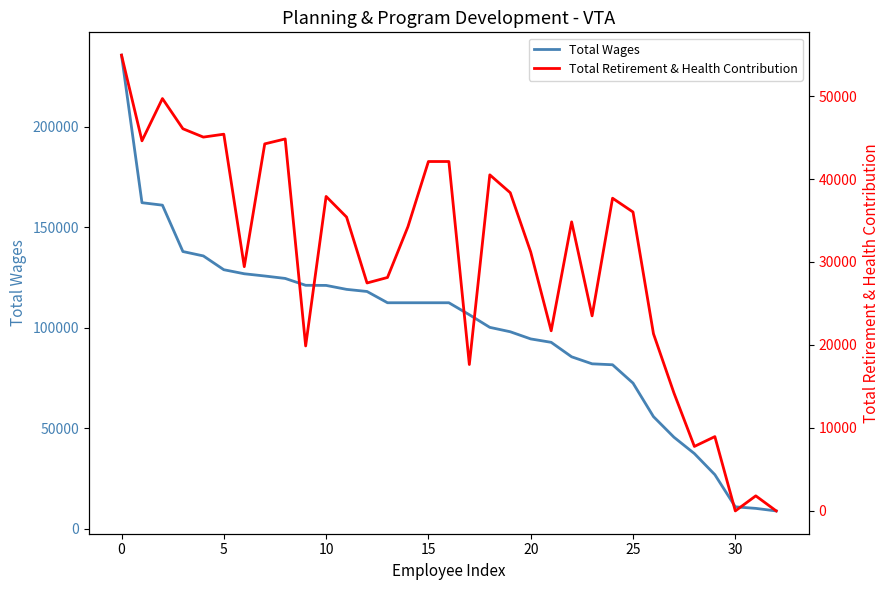

What is the value of the Total Retirement & Health Contribution point at the 15th from the left?

34258